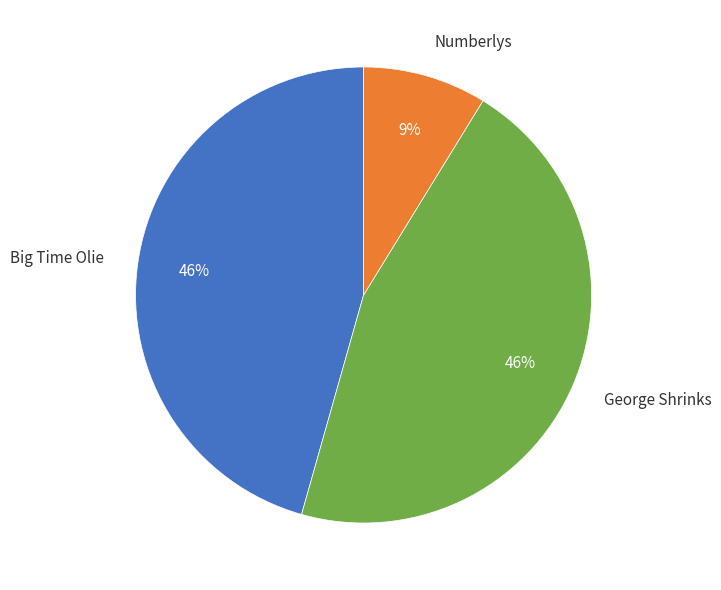

True or false: Numberlys accounts for 9% of the total.

True